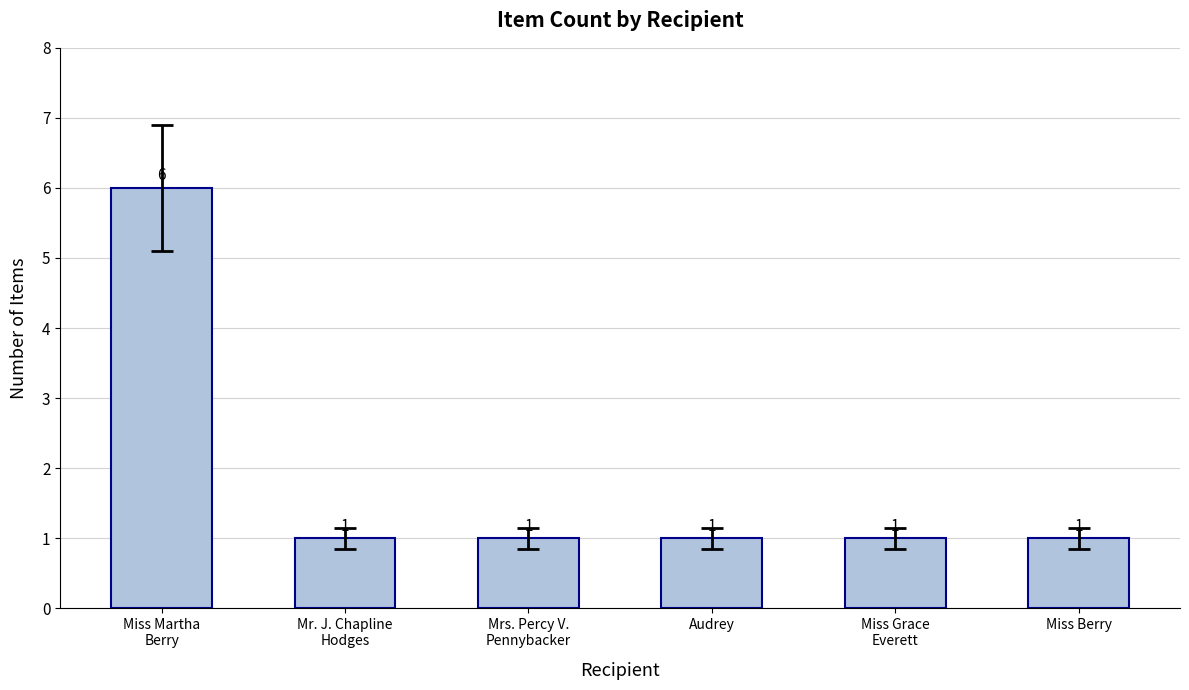

What is the label of the 4th bar from the left?

Audrey